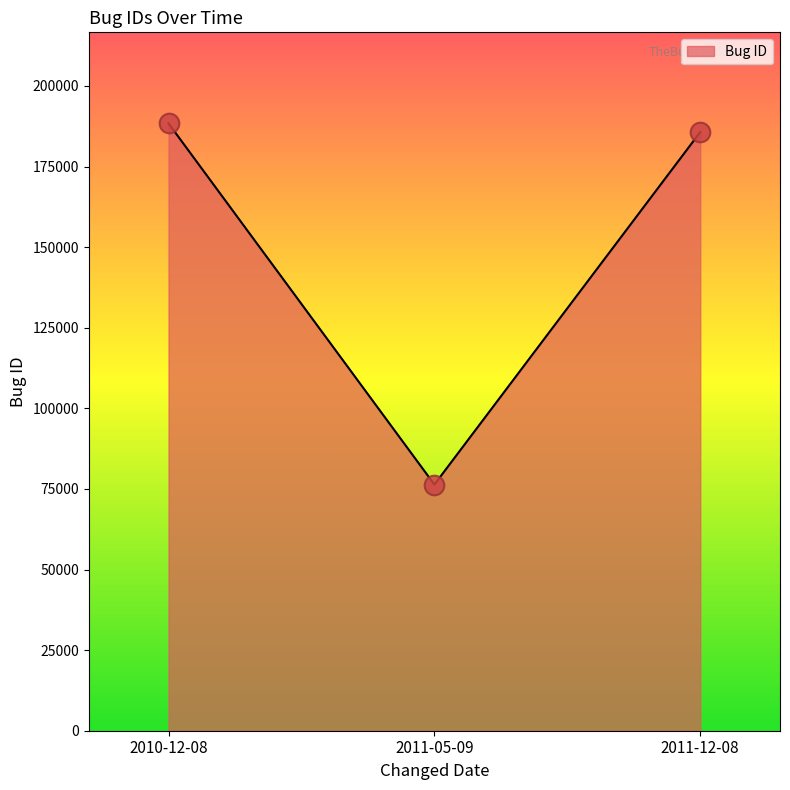

What is the change in value from 2011-05-09 to 2011-12-08?

+109329